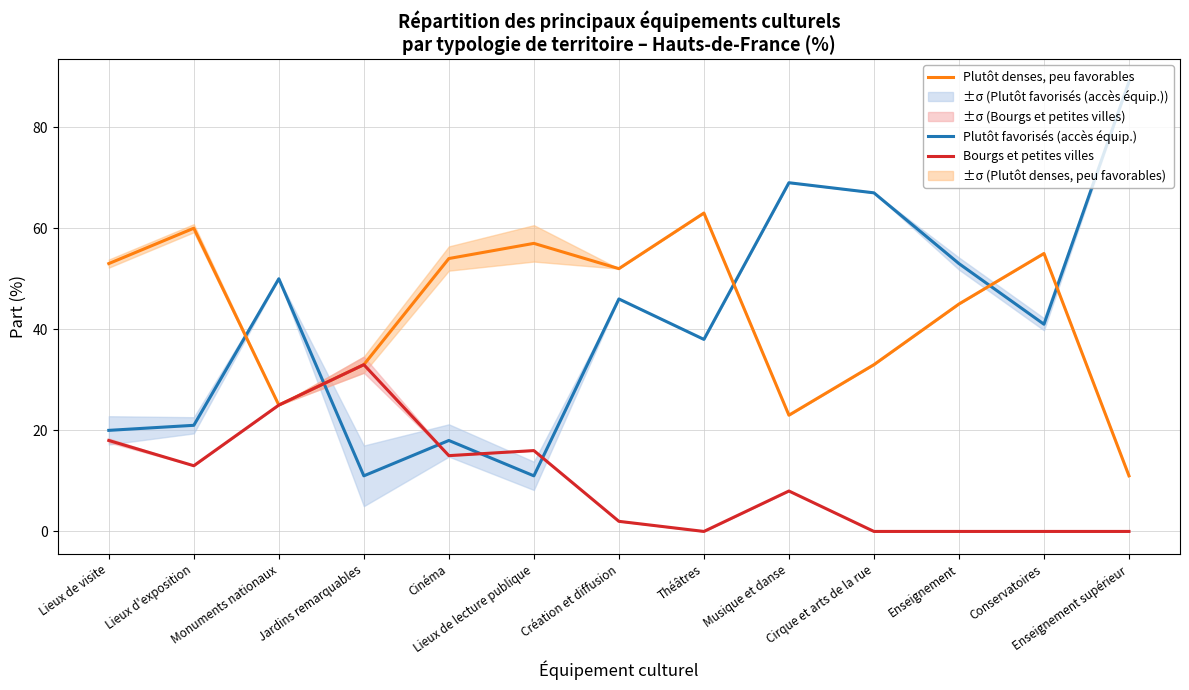

Where is the first local minimum for Plutôt favorisés (accès équip.)?

Jardins remarquables